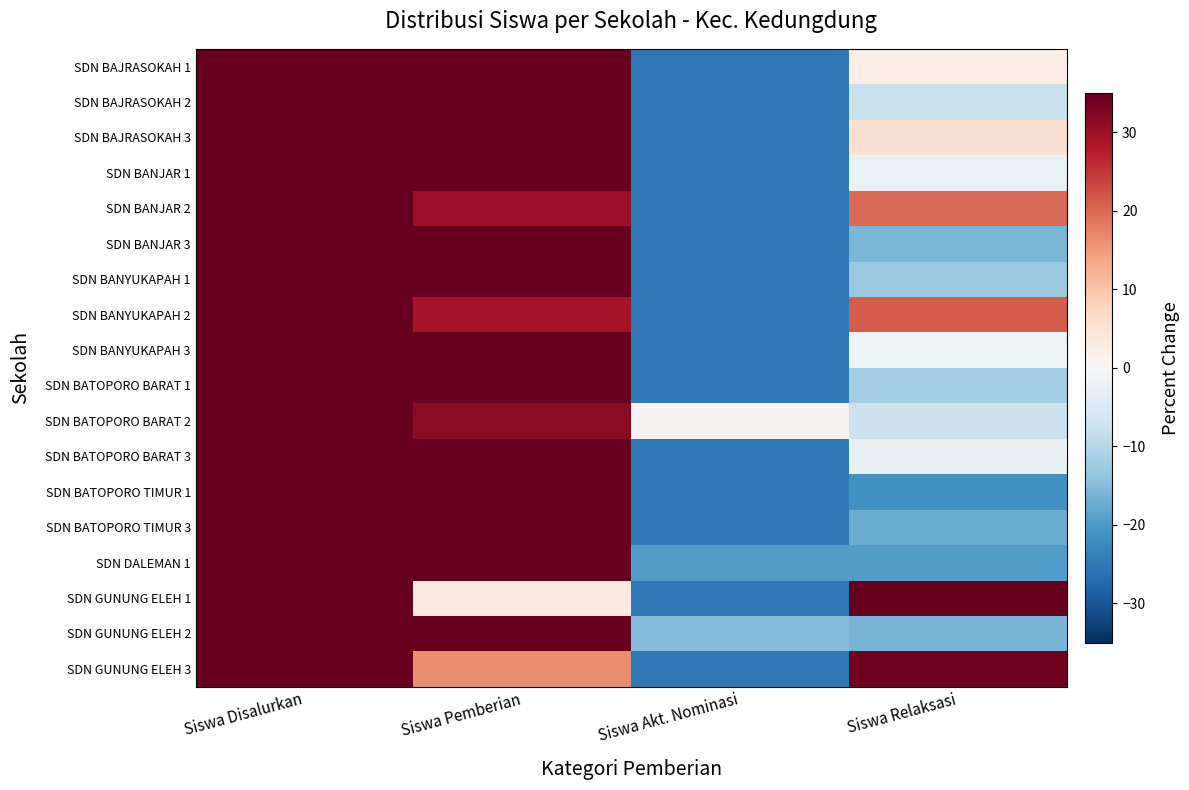

At Siswa Akt. Nominasi, list the series in order from largest to smallest.

SDN BATOPORO BARAT 2, SDN GUNUNG ELEH 2, SDN DALEMAN 1, SDN BAJRASOKAH 1, SDN BAJRASOKAH 2, SDN BAJRASOKAH 3, SDN BANJAR 1, SDN BANJAR 2, SDN BANJAR 3, SDN BANYUKAPAH 1, SDN BANYUKAPAH 2, SDN BANYUKAPAH 3, SDN BATOPORO BARAT 1, SDN BATOPORO BARAT 3, SDN BATOPORO TIMUR 1, SDN BATOPORO TIMUR 3, SDN GUNUNG ELEH 1, SDN GUNUNG ELEH 3